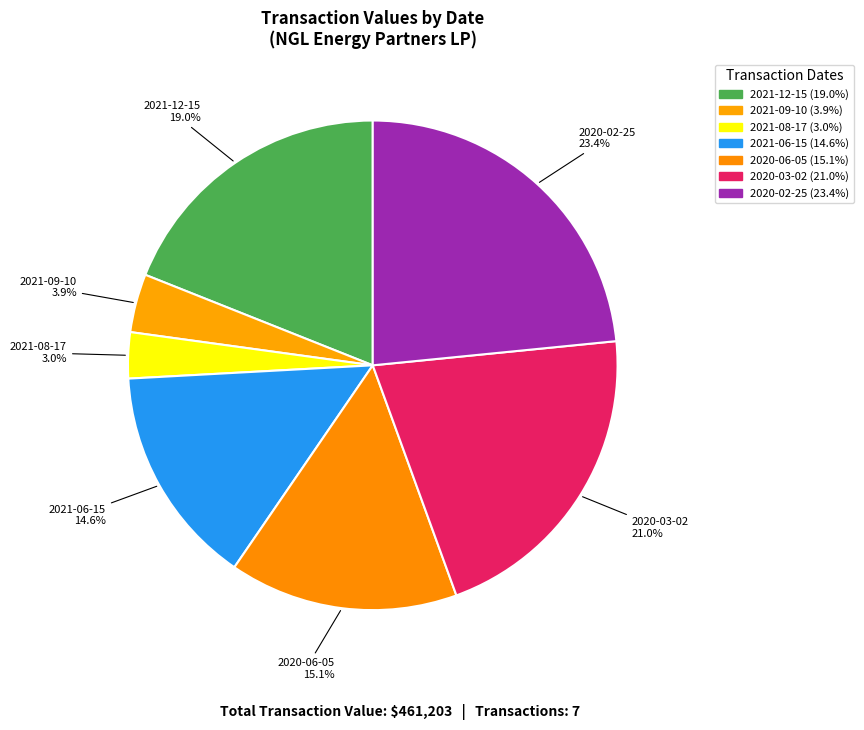

To the nearest percent, what percentage of the pie is 2021-08-17?

3%